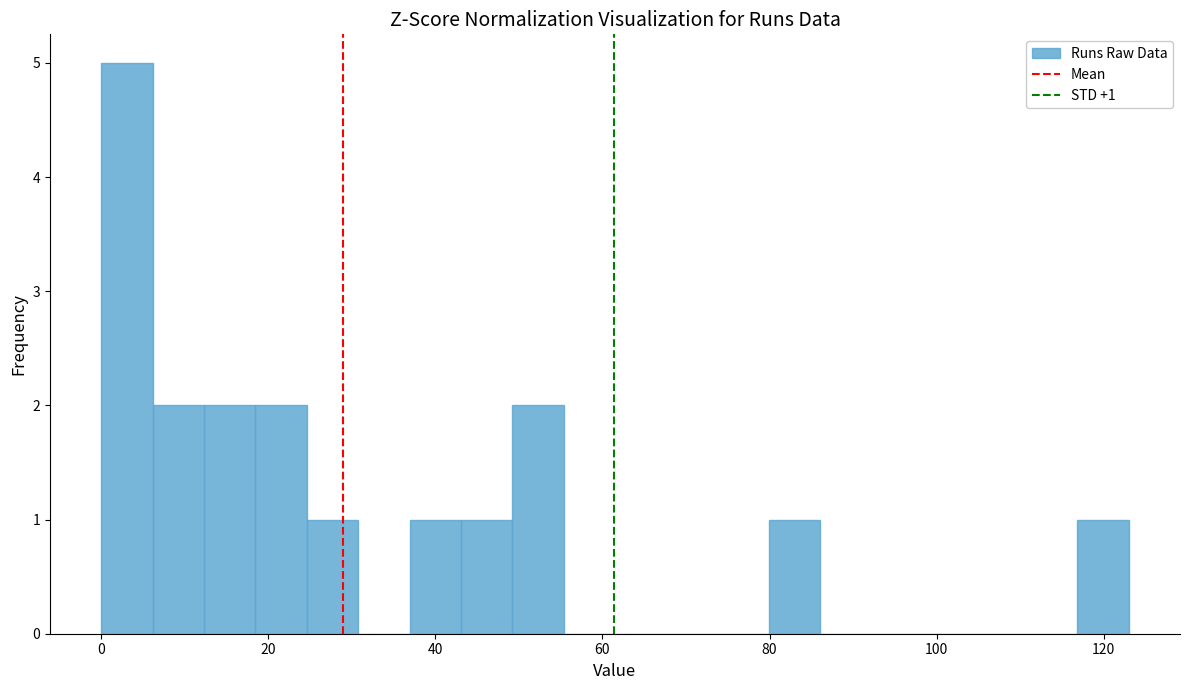

Read against the x-axis, roughly where is the centre of the tallest bar?

4